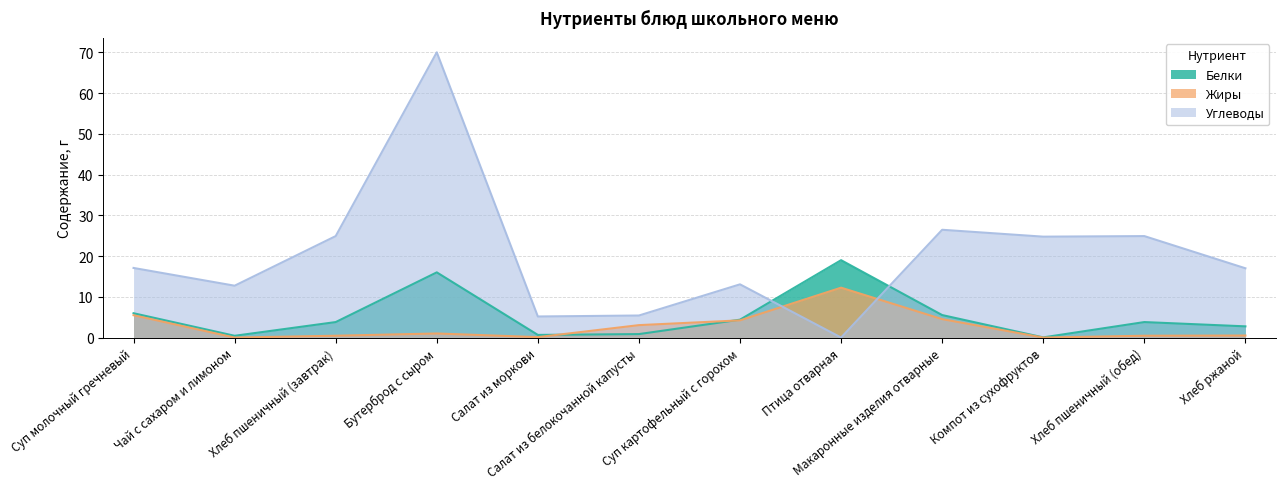

What is the value of the Жиры point at the 8th from the left?

12.2